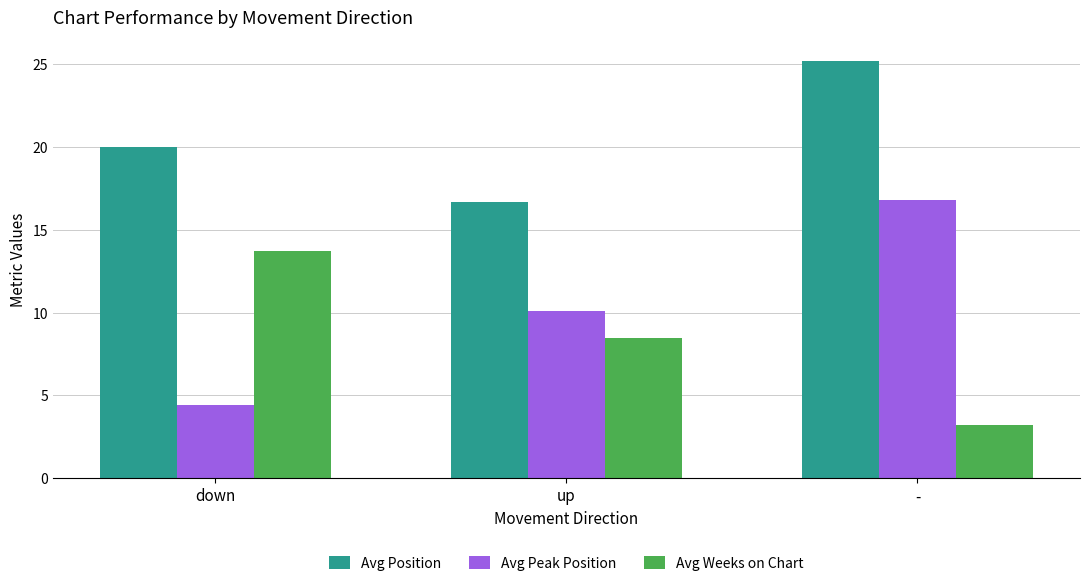

Rank the series at down from lowest to highest value.

Avg Peak Position, Avg Weeks on Chart, Avg Position